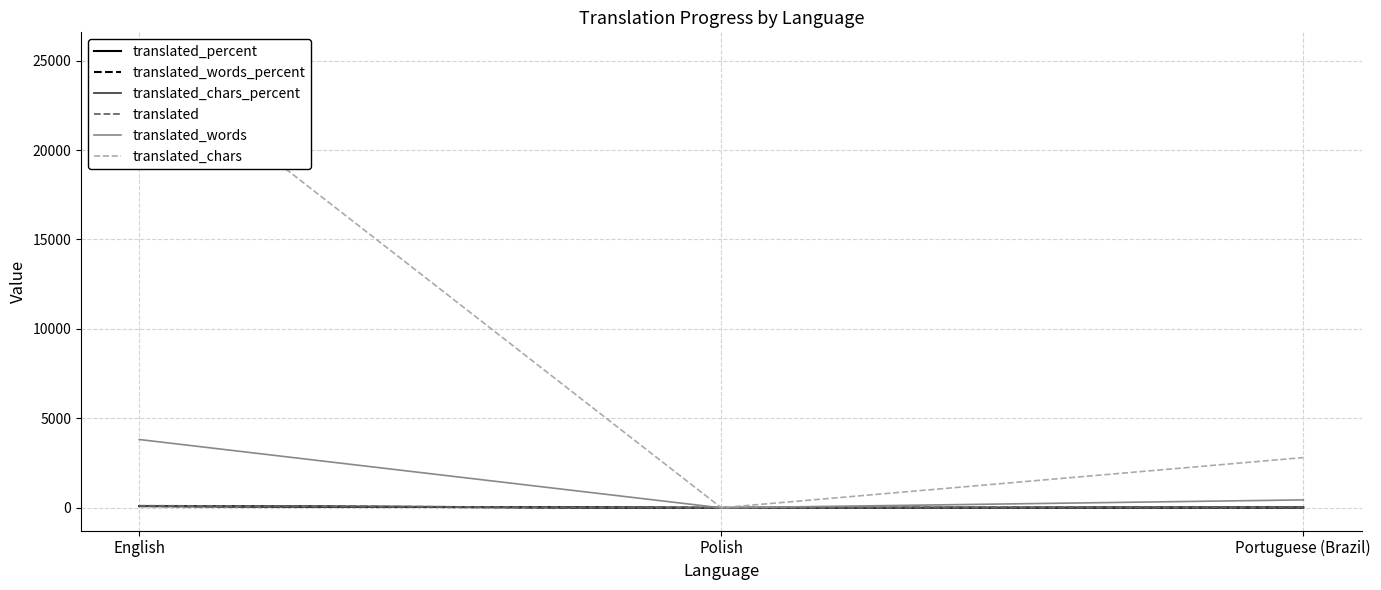

Is this an area chart (filled region under the line)?

No